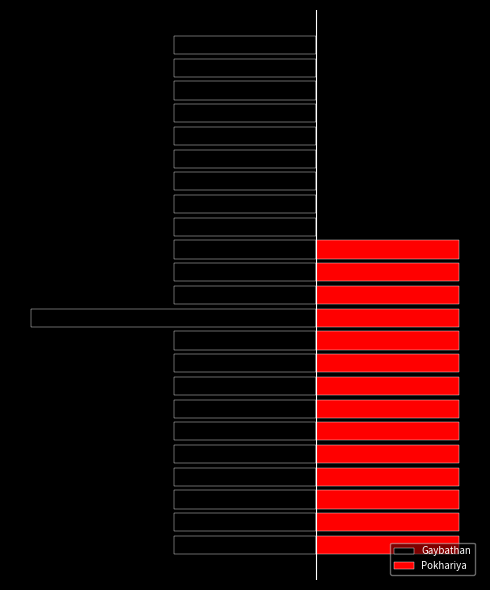

Does the chart contain stacked bars?

No